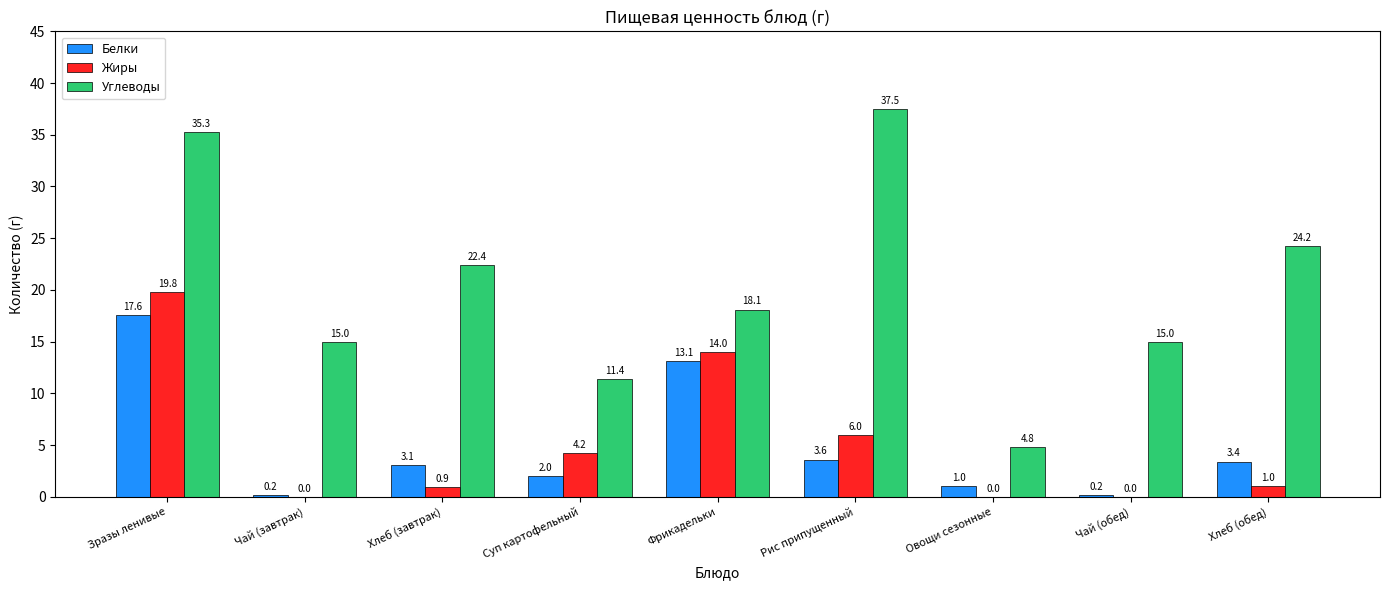

Which label corresponds to the largest value in the chart?

Рис припущенный